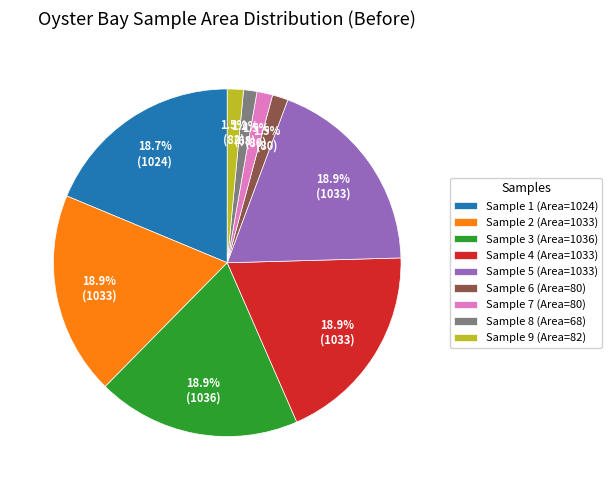

What is the ratio of the value at Sample 4 (Area=1033) to the value at Sample 2 (Area=1033)?

1.0